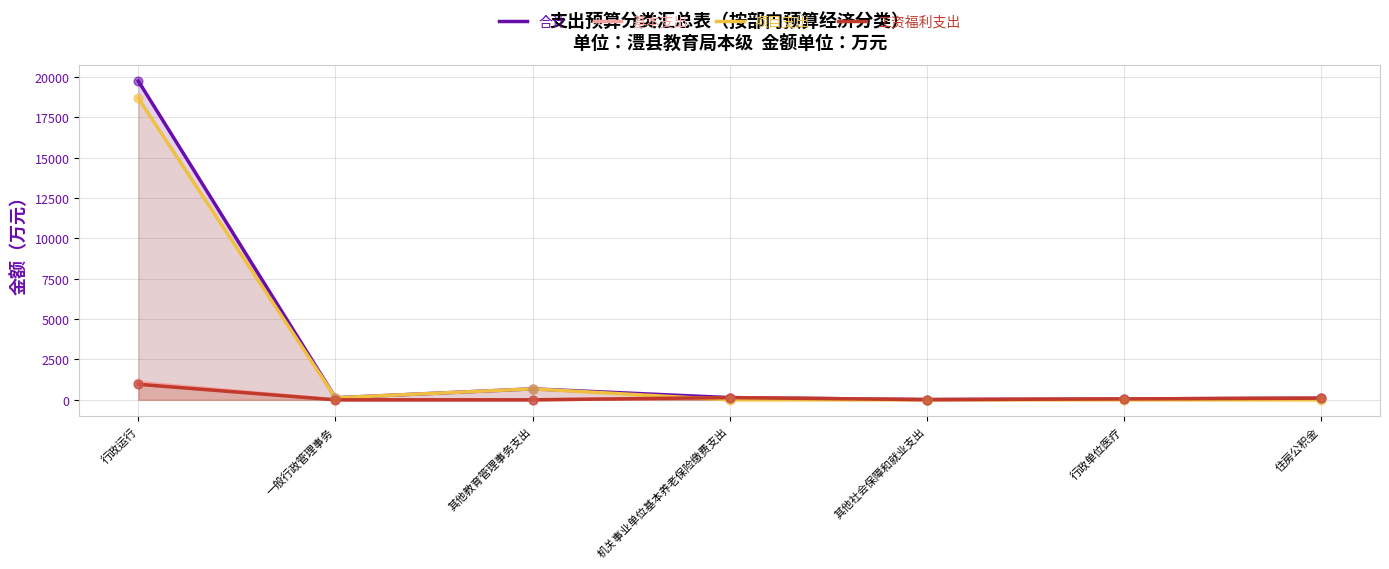

Which series has the largest total across all categories?

合计